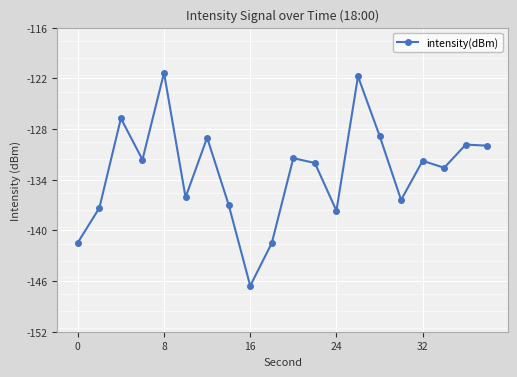

What is the minimum value for intensity(dBm)?

-146.6